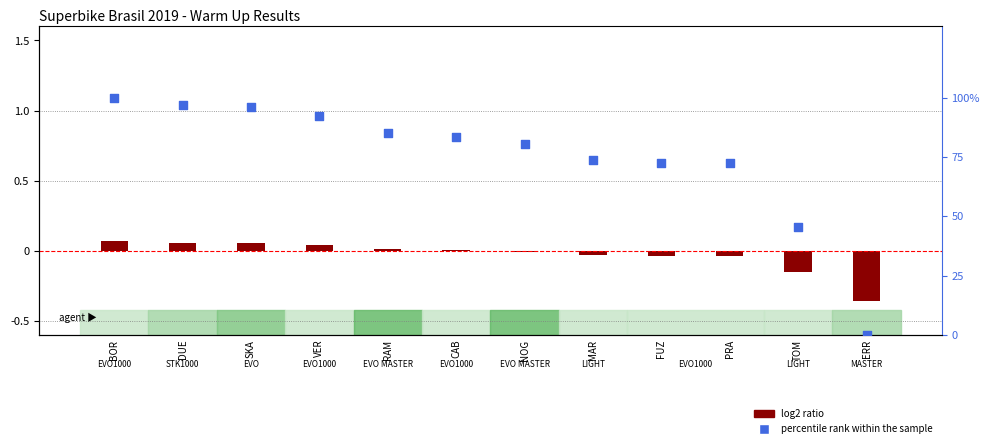

What is the total value across all series at BOR?

100.1